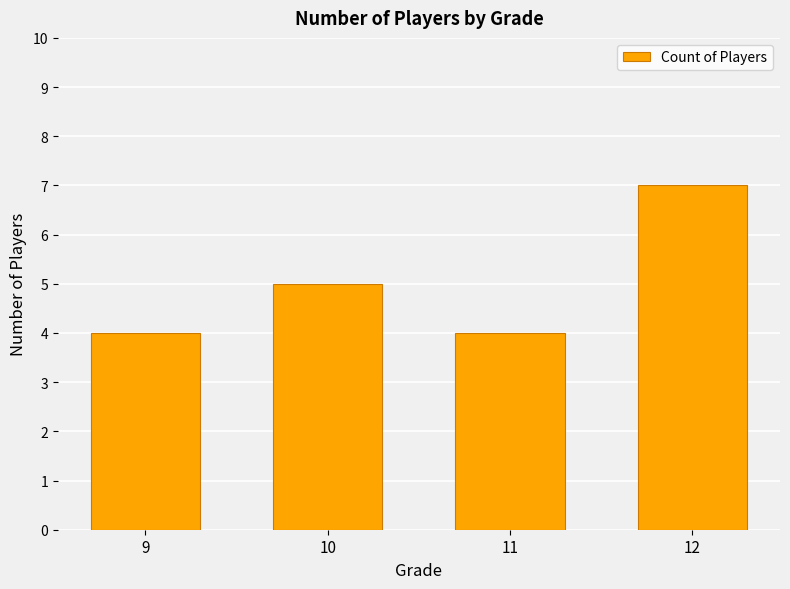

The value at 10 is 7. True or false?

False